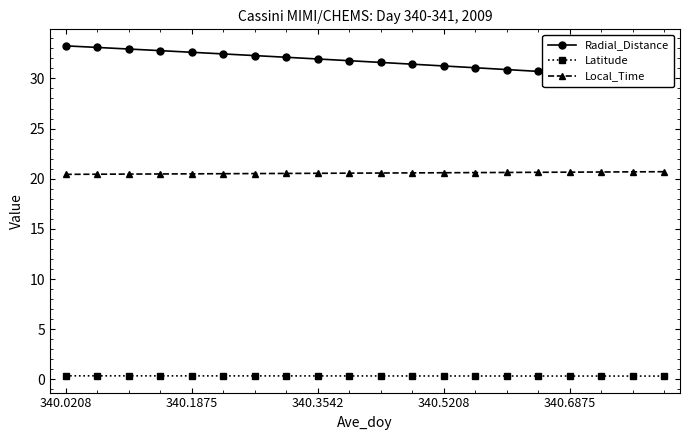

True or false: Latitude has a value of 0.3 at 340.6875.

True